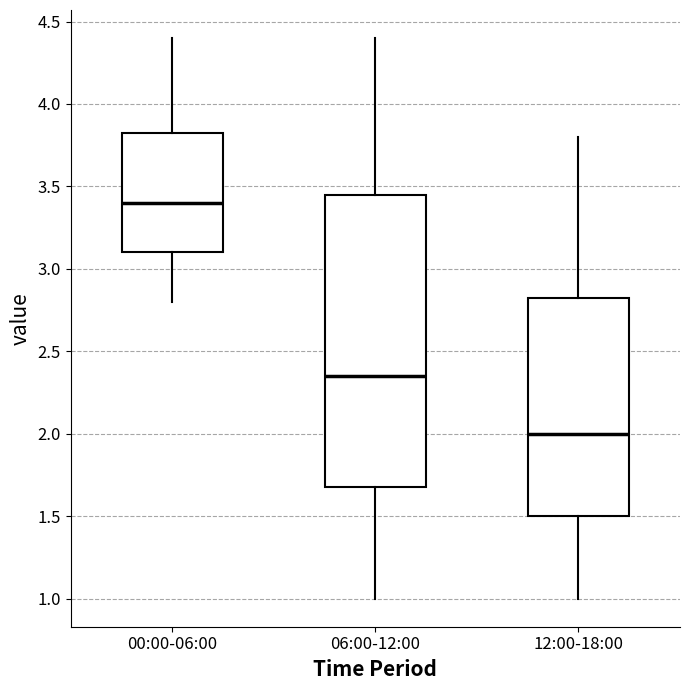

Reading left to right, read every box against the y-axis: the position of its median line, the range the box covers, and the ends of its whiskers. The values are not printed on the chart, so give them approximately, as read against the axis.

00:00-06:00: median 3.40, box 3.10 to 3.85, whiskers 2.80 to 4.40
06:00-12:00: median 2.35, box 1.70 to 3.45, whiskers 1.00 to 4.40
12:00-18:00: median 2.00, box 1.50 to 2.85, whiskers 1.00 to 3.80